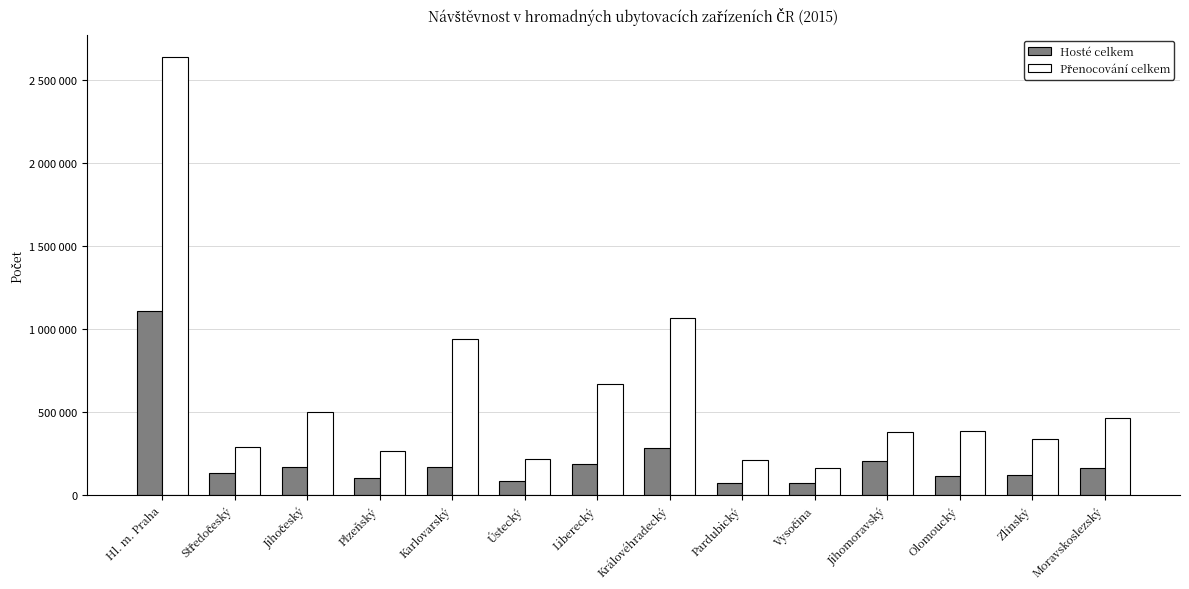

What is the value of the Přenocování celkem bar at the 10th from the left?

160517